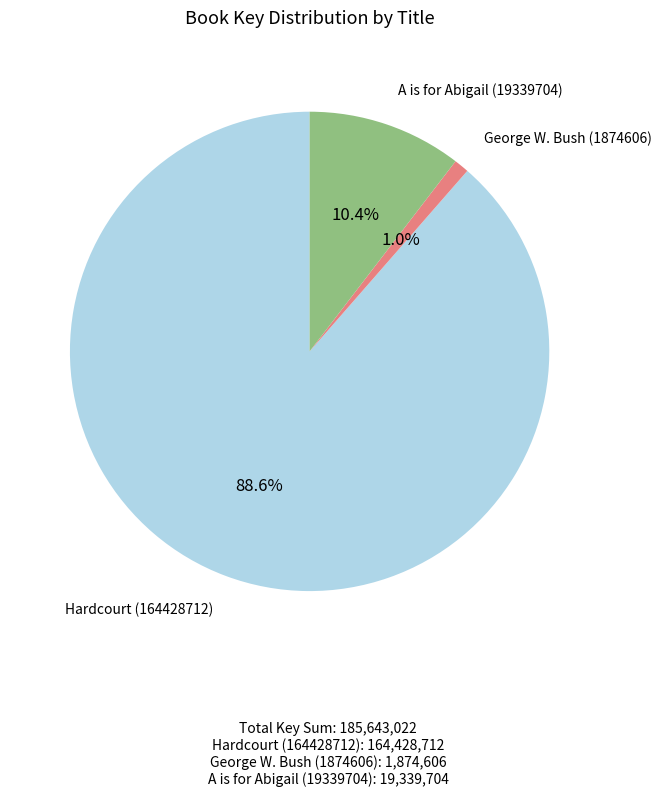

Does any single category account for the majority?

Yes